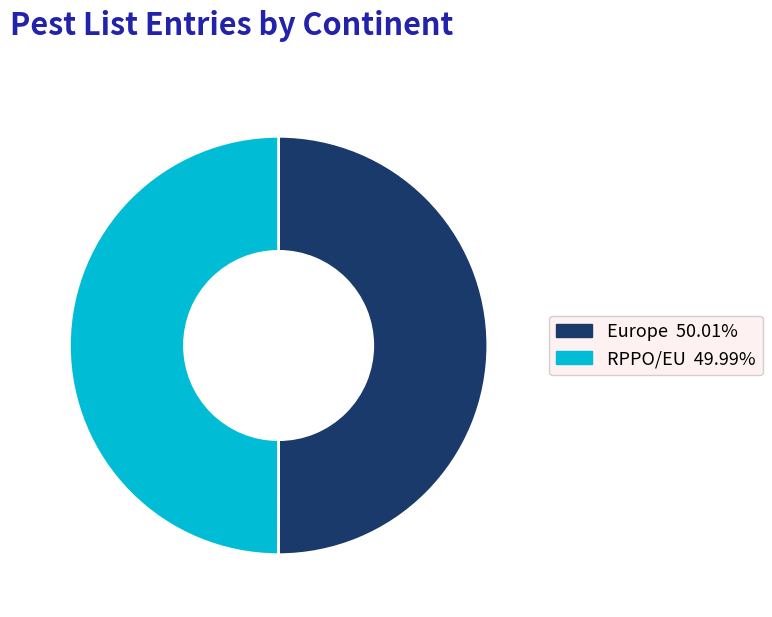

Is it true that RPPO/EU is 58% of the pie?

False